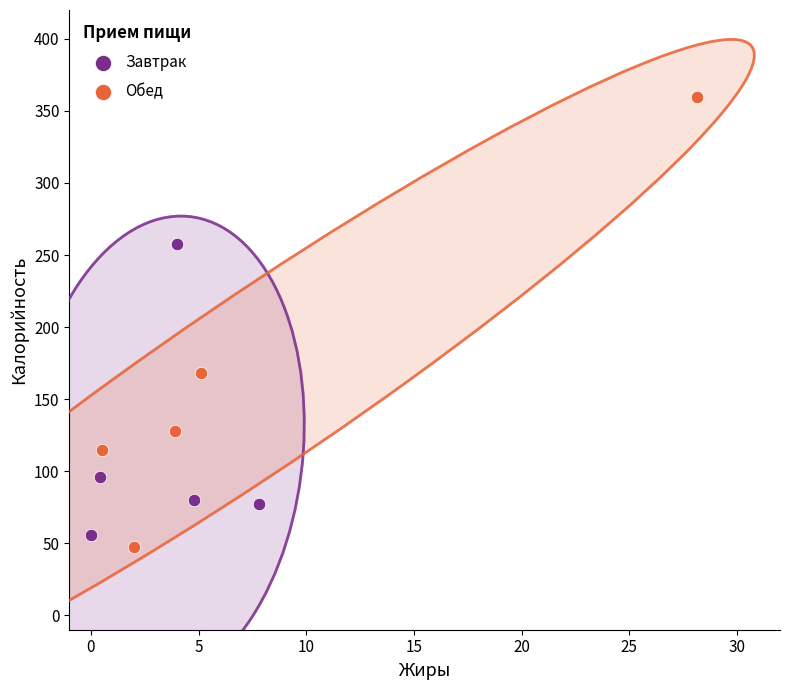

Which series reaches the maximum Y coordinate?

Обед